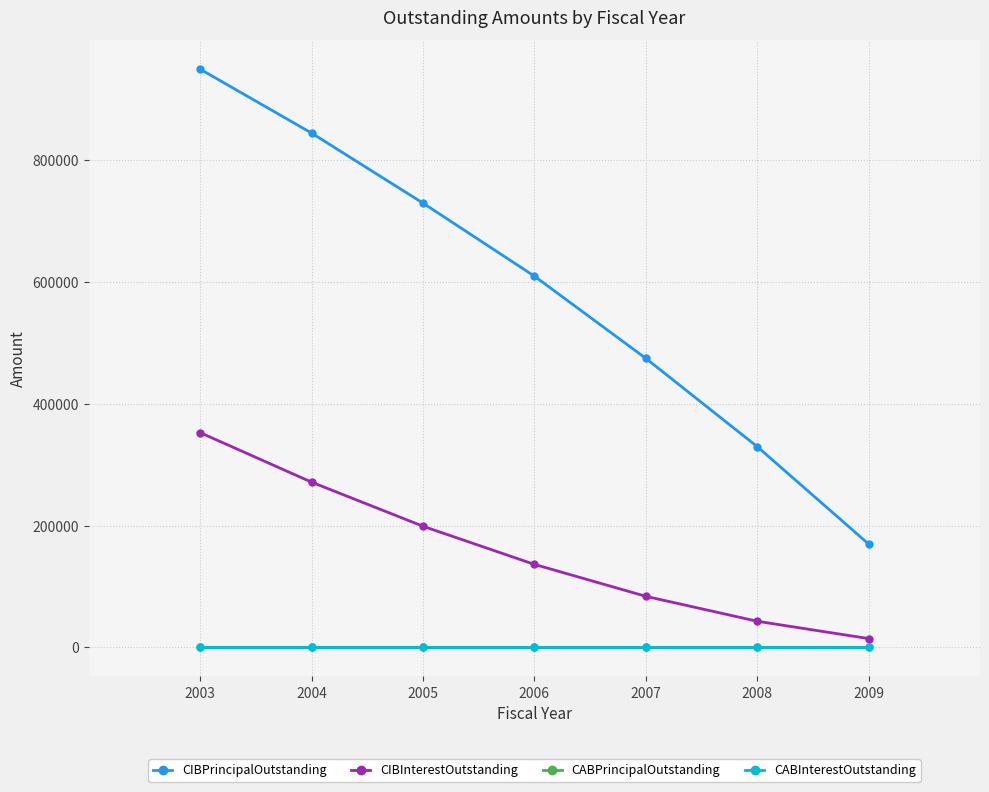

Where is CABInterestOutstanding nearest to the value 0?

2003